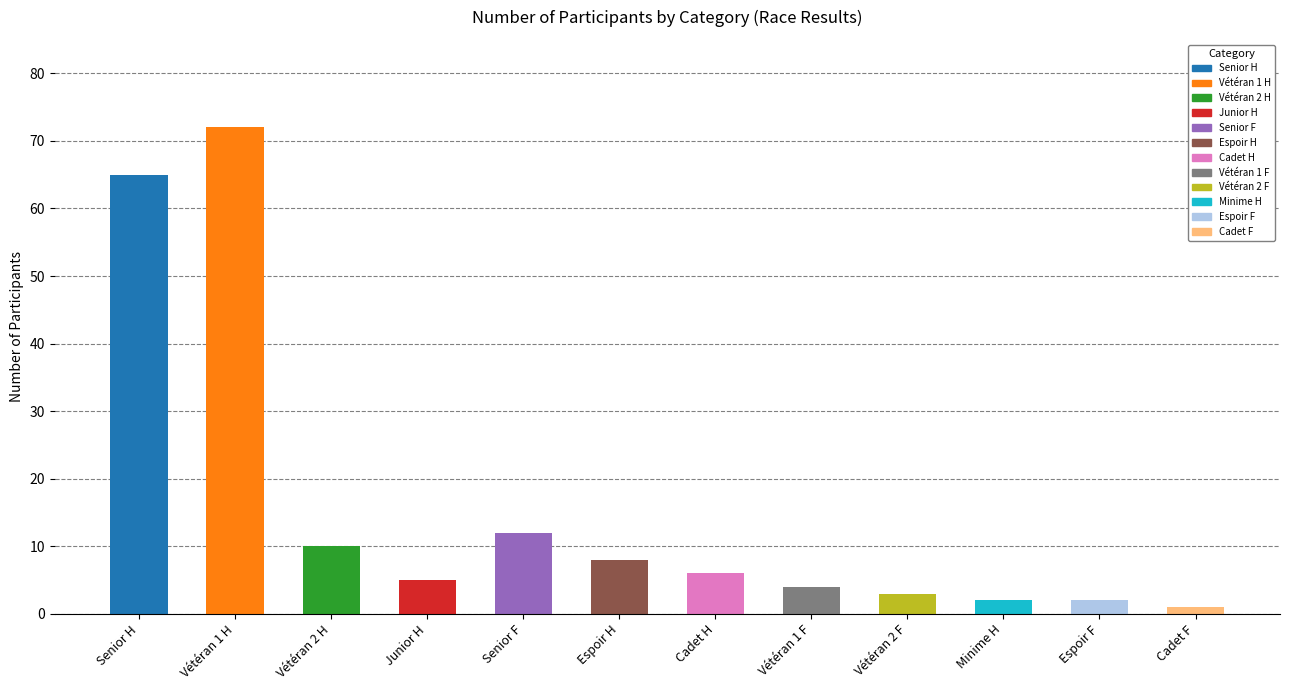

Reading right to left, extract all data points from this chart.

Cadet F=1	Espoir F=2	Minime H=2	Vétéran 2 F=3	Vétéran 1 F=4	Cadet H=6	Espoir H=8	Senior F=12	Junior H=5	Vétéran 2 H=10	Vétéran 1 H=72	Senior H=65